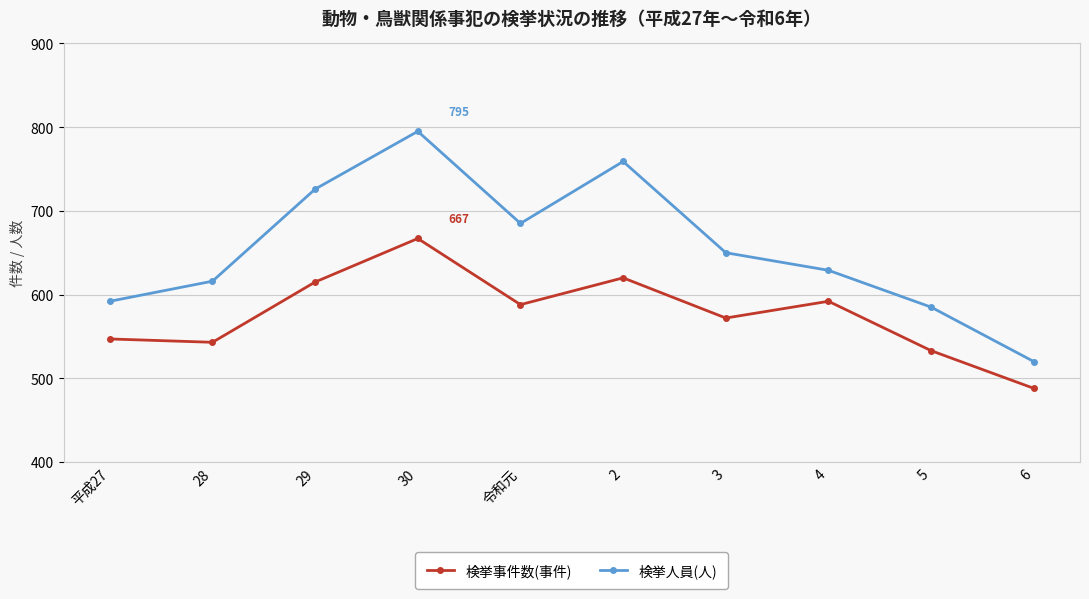

Reading left to right, list all the values displayed in this chart.

検挙事件数(事件): 547	543	615	667	588	620	572	592	533	488
検挙人員(人): 592	616	726	795	685	759	650	629	585	520